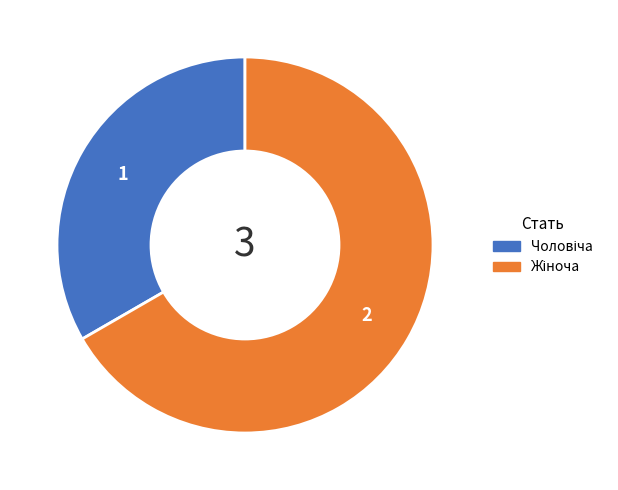

Is there a majority slice in this chart?

Yes